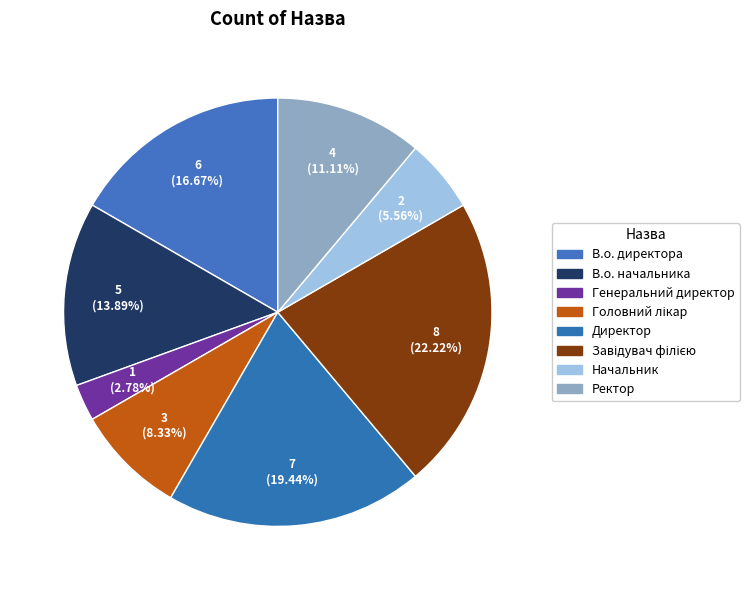

To the nearest percent, what is the difference between the largest and smallest slice percentages?

19%